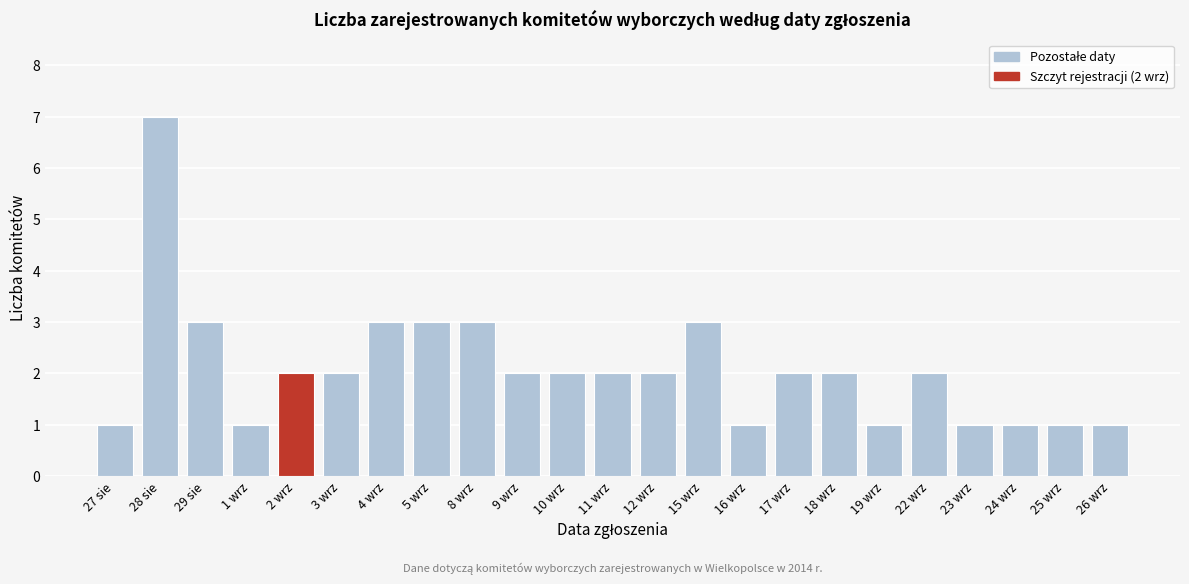

Reading left to right, list all the values displayed in this chart.

1	7	3	1	2	2	3	3	3	2	2	2	2	3	1	2	2	1	2	1	1	1	1